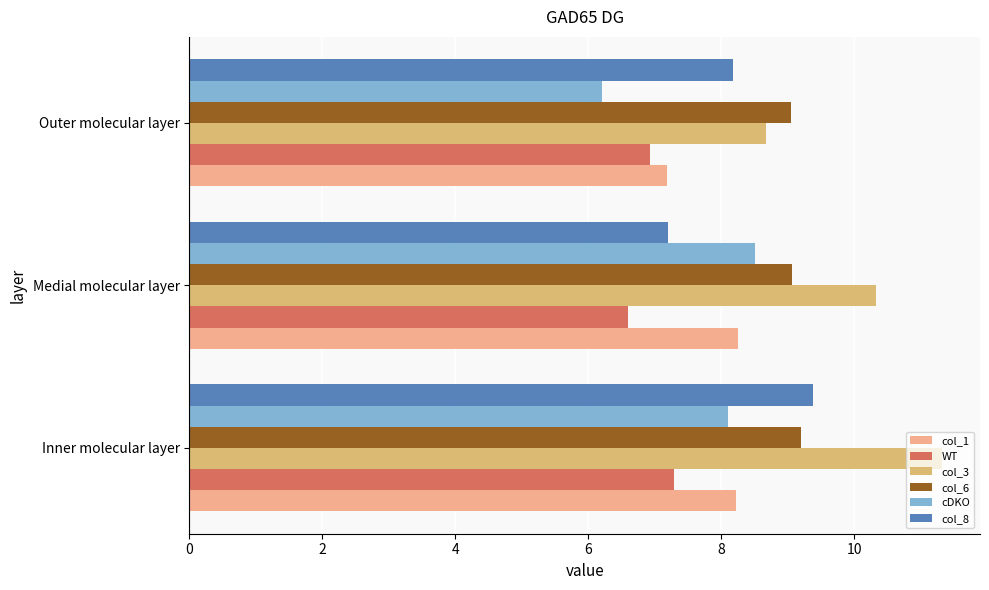

Is the value of cDKO at Outer molecular layer greater than the value of col_3 at Medial molecular layer?

No